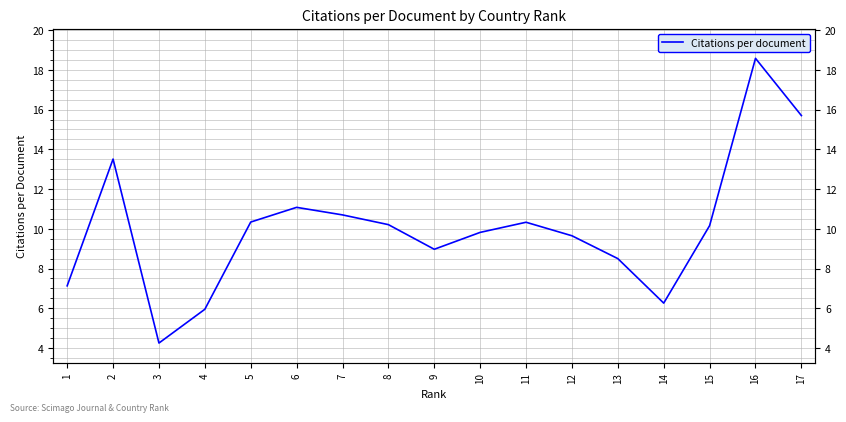

How many interior local peaks (higher than both neighbors) does the data have?

4